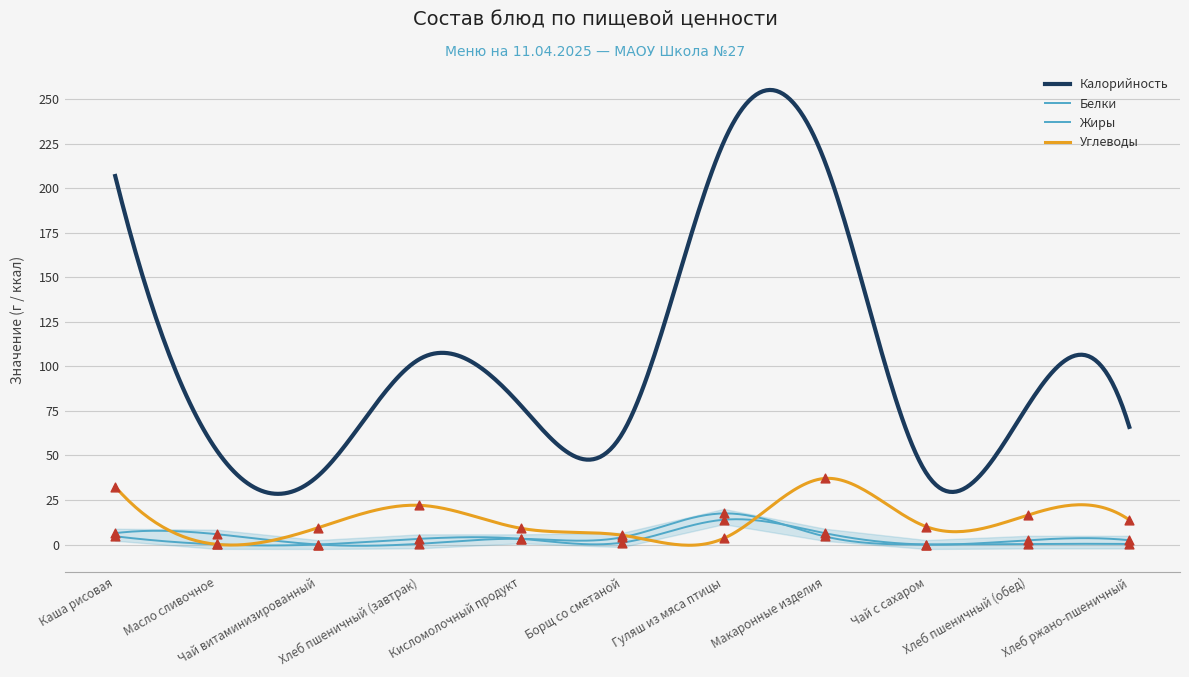

Which series has the largest Y range (max minus min)?

Углеводы